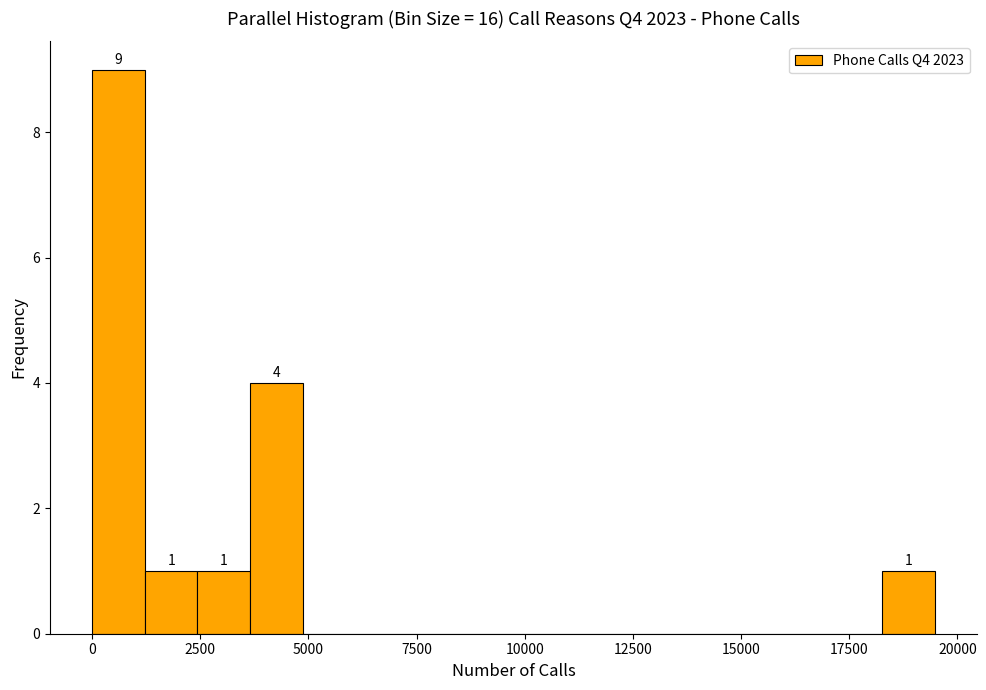

Read against the x-axis, roughly where is the centre of the tallest bar?

500